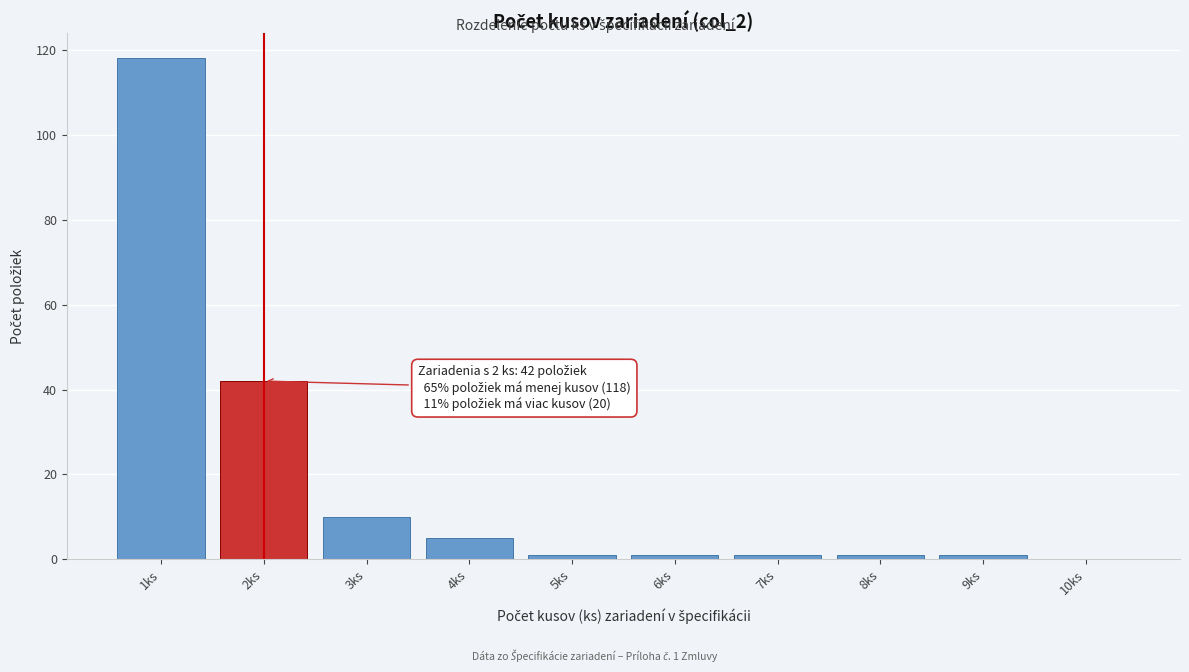

Reading left to right, list all the values displayed in this chart.

1ks=118	2ks=42	3ks=10	4ks=5	5ks=1	6ks=1	7ks=1	8ks=1	9ks=1	10ks=0